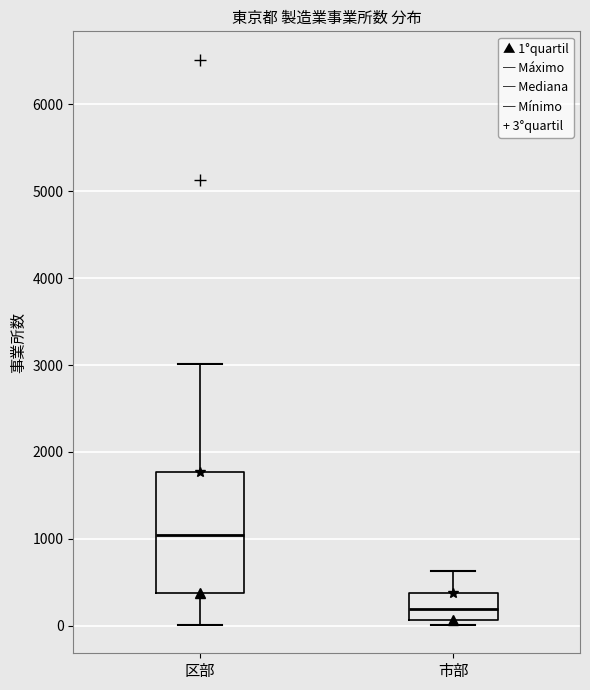

Reading left to right, read every box against the y-axis: the position of its median line, the range the box covers, and the ends of its whiskers. The values are not printed on the chart, so give them approximately, as read against the axis.

区部: median 1000, box 400 to 1800, whiskers 0 to 3000
市部: median 200, box 100 to 400, whiskers 0 to 600